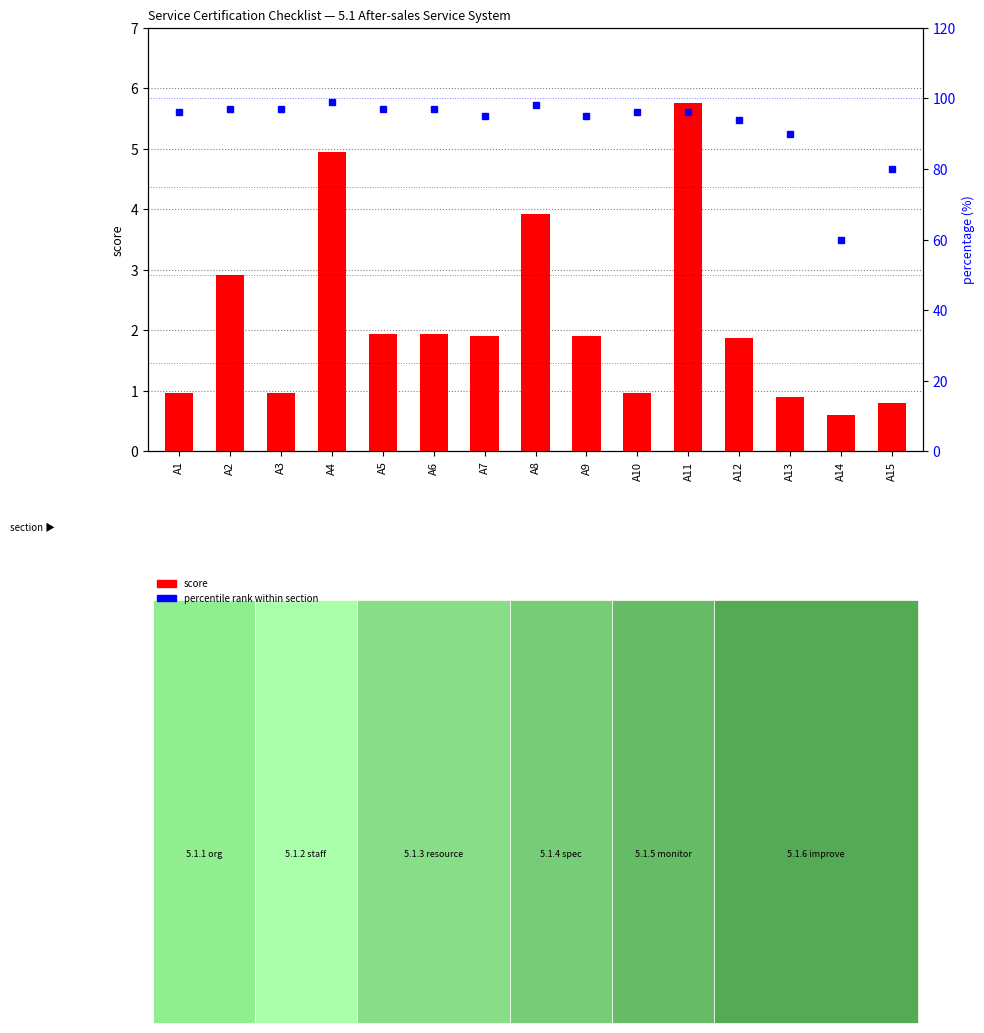

How many data points does each series have?

15